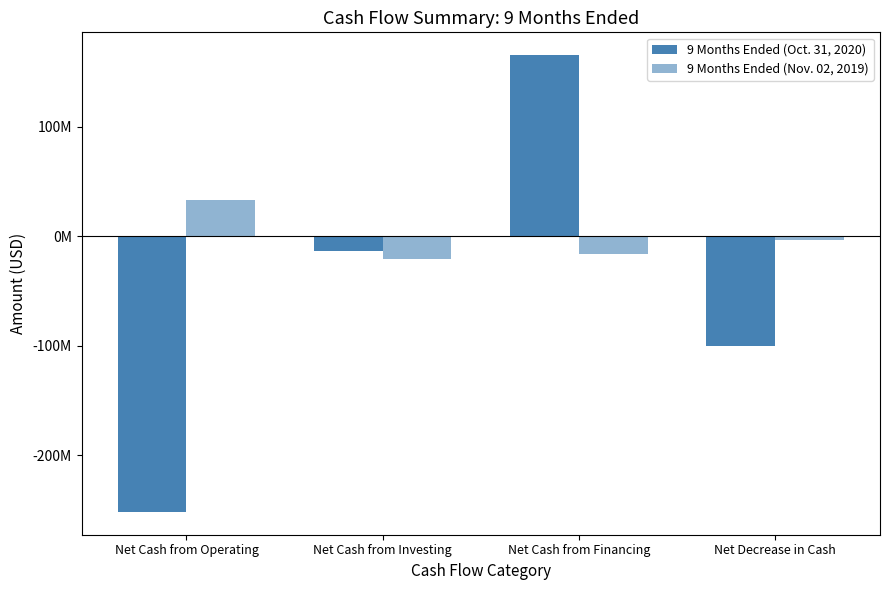

What is the label of the 4th bar from the left?

Net Decrease in Cash